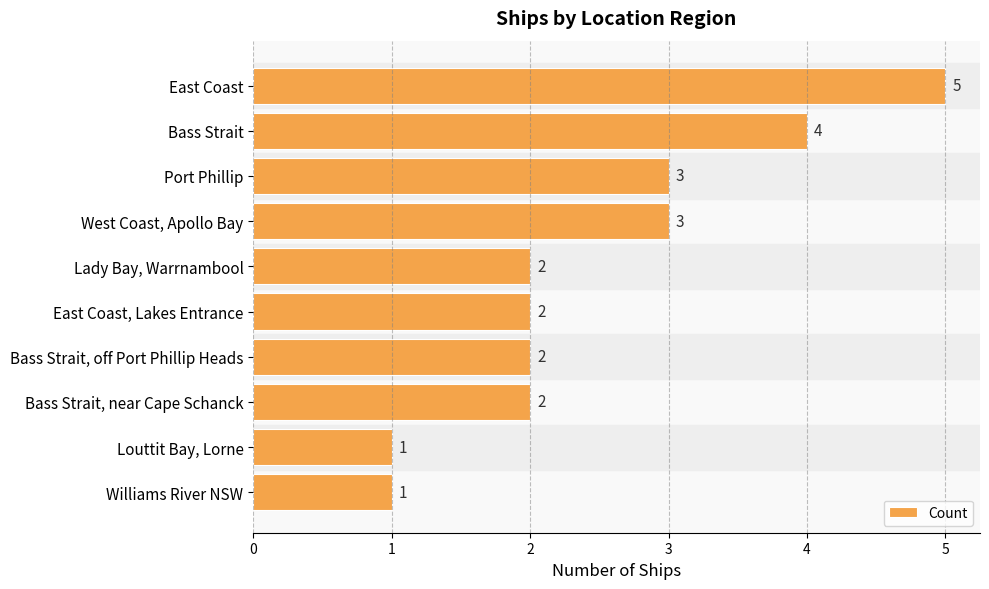

Approximately how many times larger is the value at Bass Strait, near Cape Schanck compared to Port Phillip?

0.7